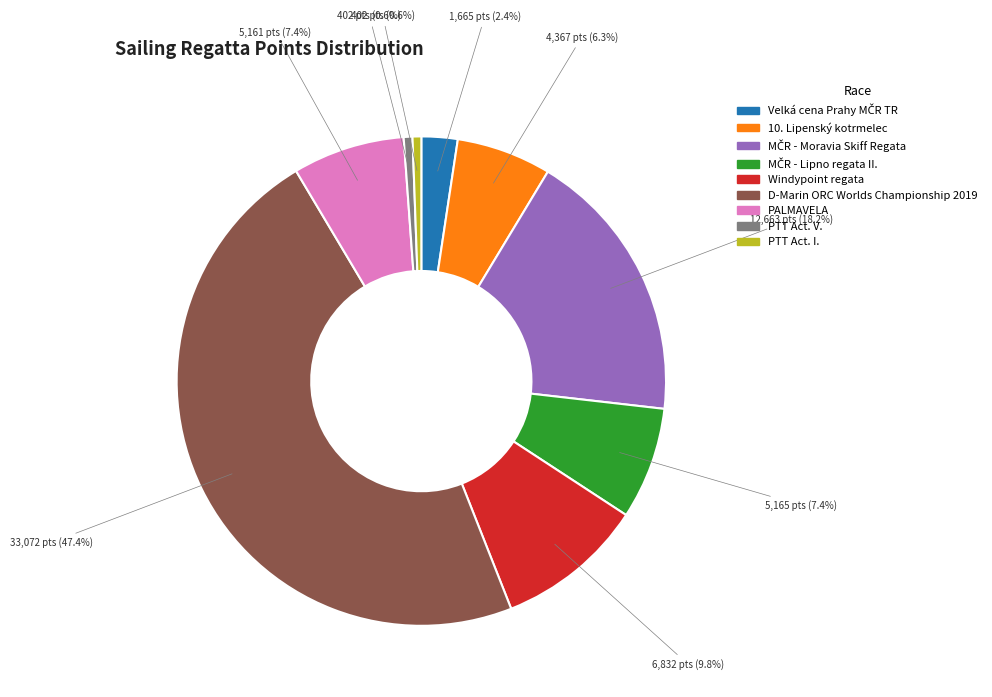

Does any single category account for the majority?

No